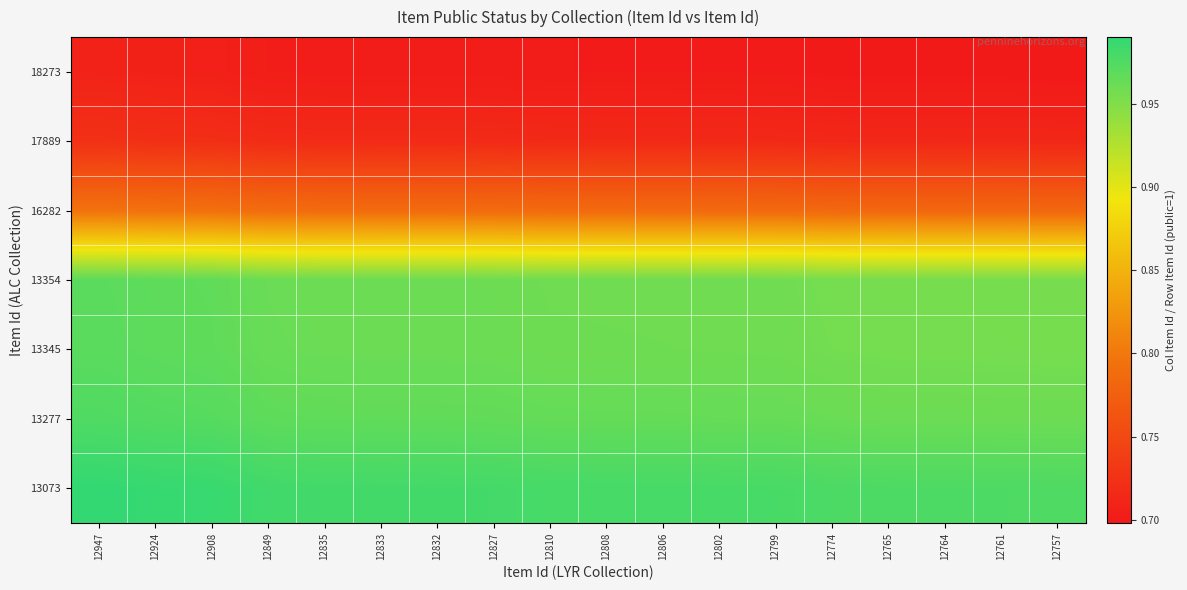

Reading right to left, list all the values displayed in this chart.

18273: 12757=0.7	12761=0.7	12764=0.7	12765=0.7	12774=0.7	12799=0.7	12802=0.7	12806=0.7	12808=0.7	12810=0.7	12827=0.7	12832=0.7	12833=0.7	12835=0.7	12849=0.7	12908=0.7	12924=0.7	12947=0.7
17889: 12757=0.7	12761=0.7	12764=0.7	12765=0.7	12774=0.7	12799=0.7	12802=0.7	12806=0.7	12808=0.7	12810=0.7	12827=0.7	12832=0.7	12833=0.7	12835=0.7	12849=0.7	12908=0.7	12924=0.7	12947=0.7
16282: 12757=0.8	12761=0.8	12764=0.8	12765=0.8	12774=0.8	12799=0.8	12802=0.8	12806=0.8	12808=0.8	12810=0.8	12827=0.8	12832=0.8	12833=0.8	12835=0.8	12849=0.8	12908=0.8	12924=0.8	12947=0.8
13354: 12757=1.0	12761=1.0	12764=1.0	12765=1.0	12774=1.0	12799=1.0	12802=1.0	12806=1.0	12808=1.0	12810=1.0	12827=1.0	12832=1.0	12833=1.0	12835=1.0	12849=1.0	12908=1.0	12924=1.0	12947=1.0
13345: 12757=1.0	12761=1.0	12764=1.0	12765=1.0	12774=1.0	12799=1.0	12802=1.0	12806=1.0	12808=1.0	12810=1.0	12827=1.0	12832=1.0	12833=1.0	12835=1.0	12849=1.0	12908=1.0	12924=1.0	12947=1.0
13277: 12757=1.0	12761=1.0	12764=1.0	12765=1.0	12774=1.0	12799=1.0	12802=1.0	12806=1.0	12808=1.0	12810=1.0	12827=1.0	12832=1.0	12833=1.0	12835=1.0	12849=1.0	12908=1.0	12924=1.0	12947=1.0
13073: 12757=1.0	12761=1.0	12764=1.0	12765=1.0	12774=1.0	12799=1.0	12802=1.0	12806=1.0	12808=1.0	12810=1.0	12827=1.0	12832=1.0	12833=1.0	12835=1.0	12849=1.0	12908=1.0	12924=1.0	12947=1.0